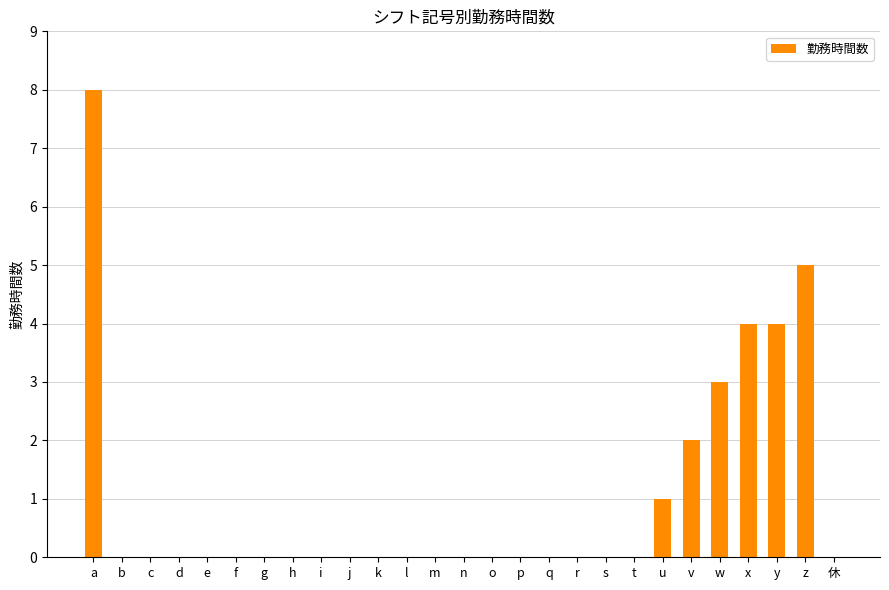

Is it true that the value at d is 0?

True